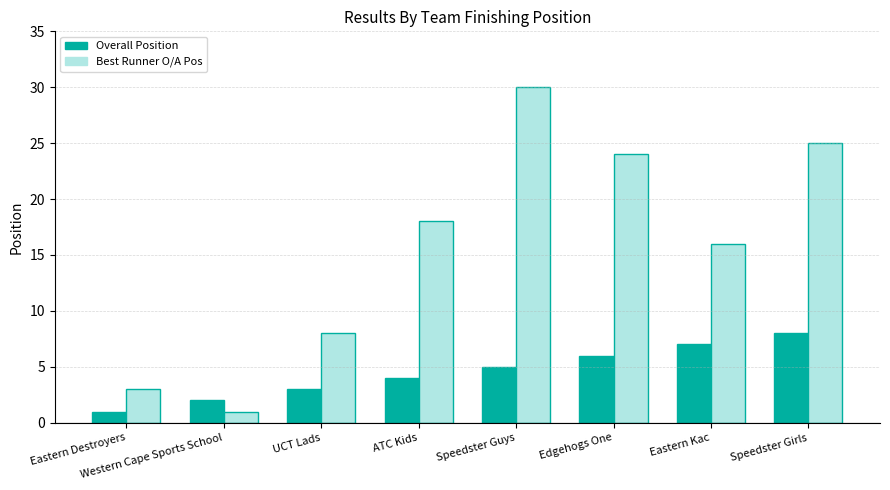

Which series has the largest total across all categories?

Best Runner O/A Pos